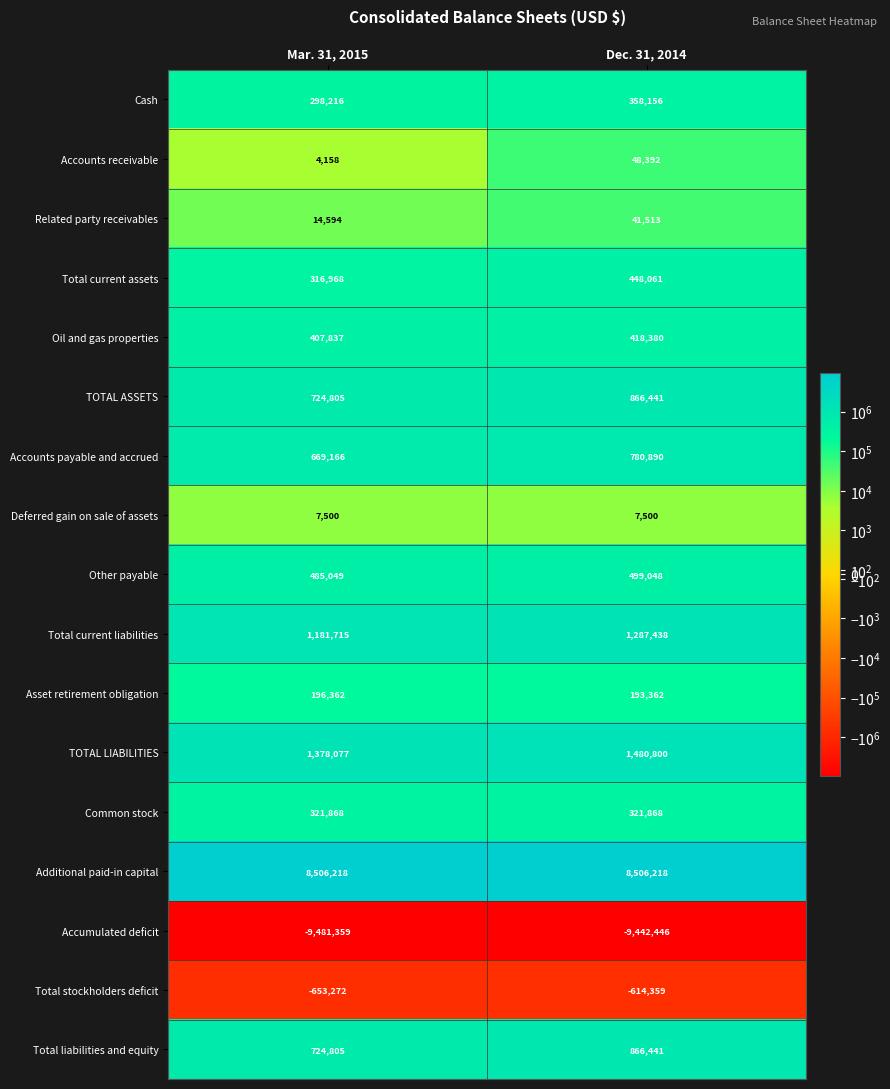

At which category is the sum across all series the highest?

Dec. 31, 2014